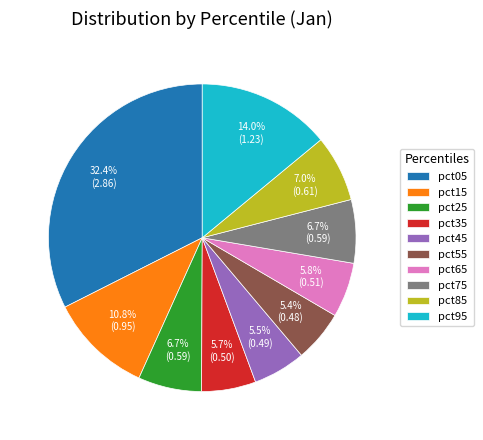

Is there any slice that represents more than half of the pie?

No